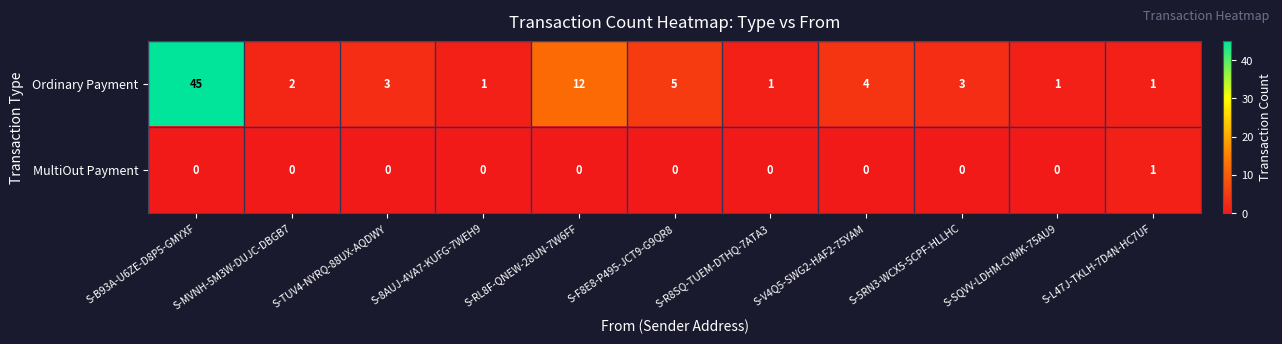

Between S-TUV4-NYRQ-88UX-AQDWY and S-F8E8-P495-JCT9-G9QR8, which series saw the biggest shift?

Ordinary Payment